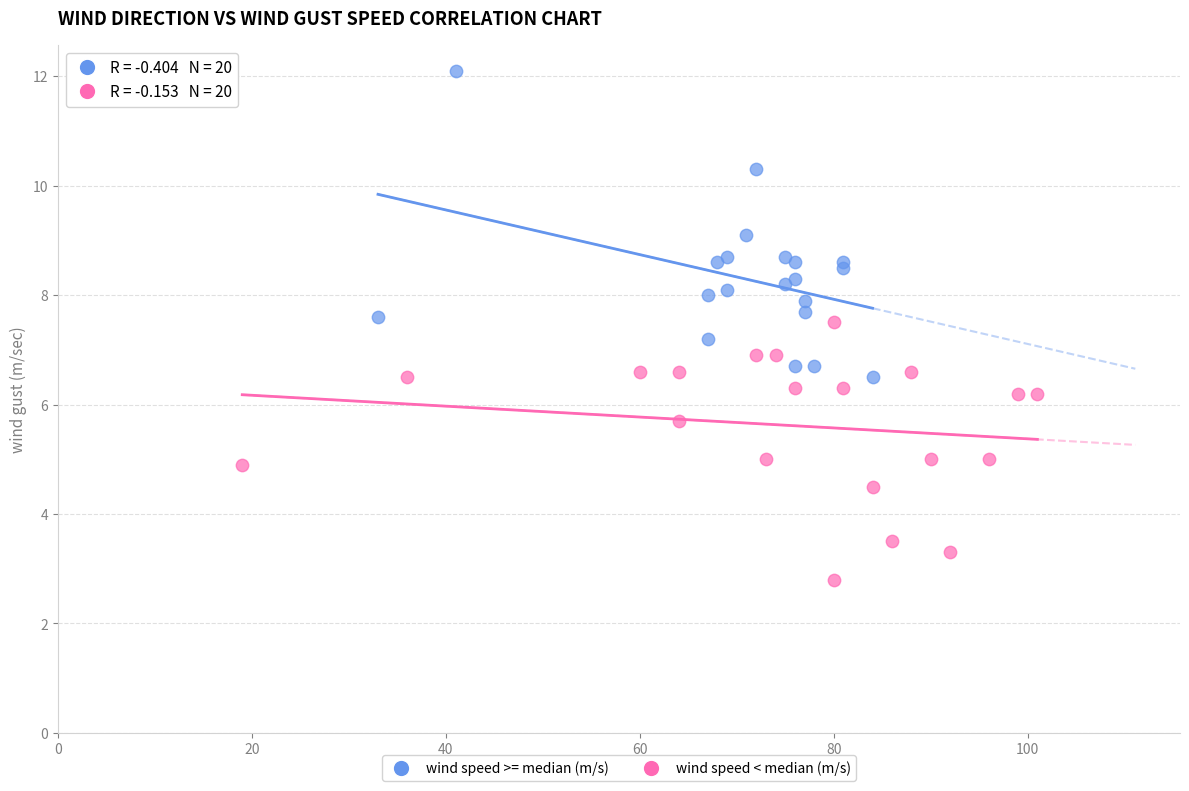

Which series reaches the minimum Y coordinate?

wind speed < median (m/s)